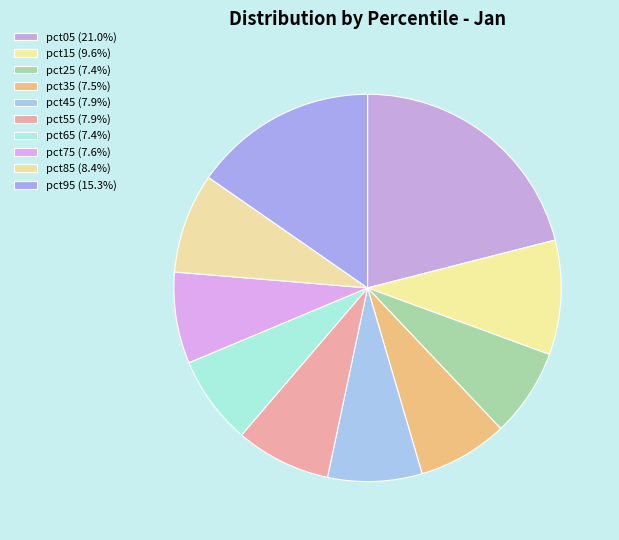

How many segments does this pie chart have?

10